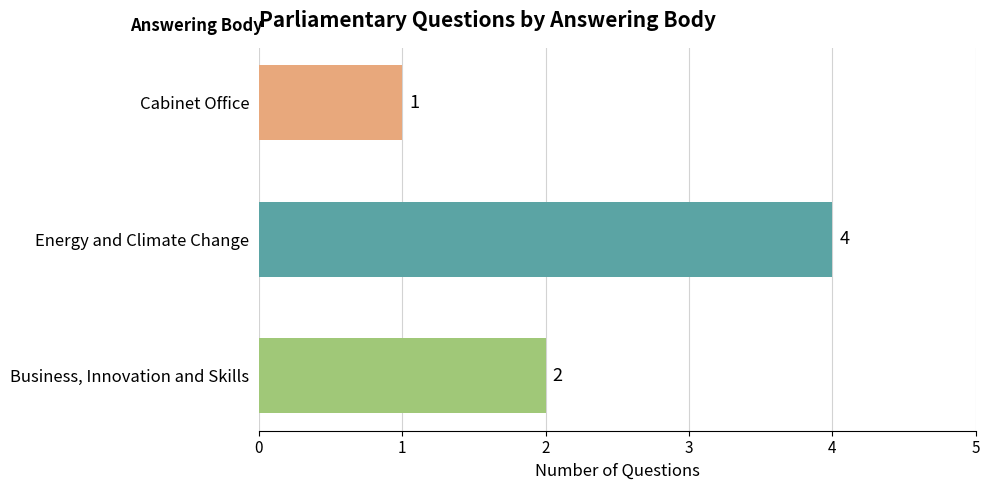

Which has a higher value, Cabinet Office or Energy and Climate Change?

Energy and Climate Change